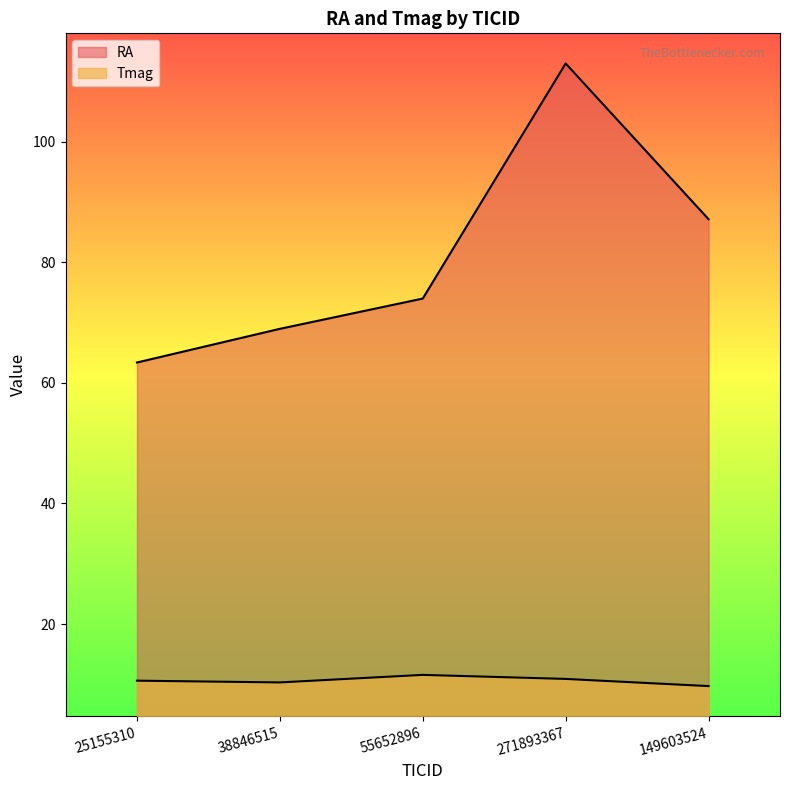

Reading right to left, transcribe all the data shown in this chart.

RA: 149603524=87.1	271893367=113.0	55652896=74.0	38846515=69.0	25155310=63.4
Tmag: 149603524=9.7	271893367=10.9	55652896=11.6	38846515=10.3	25155310=10.6